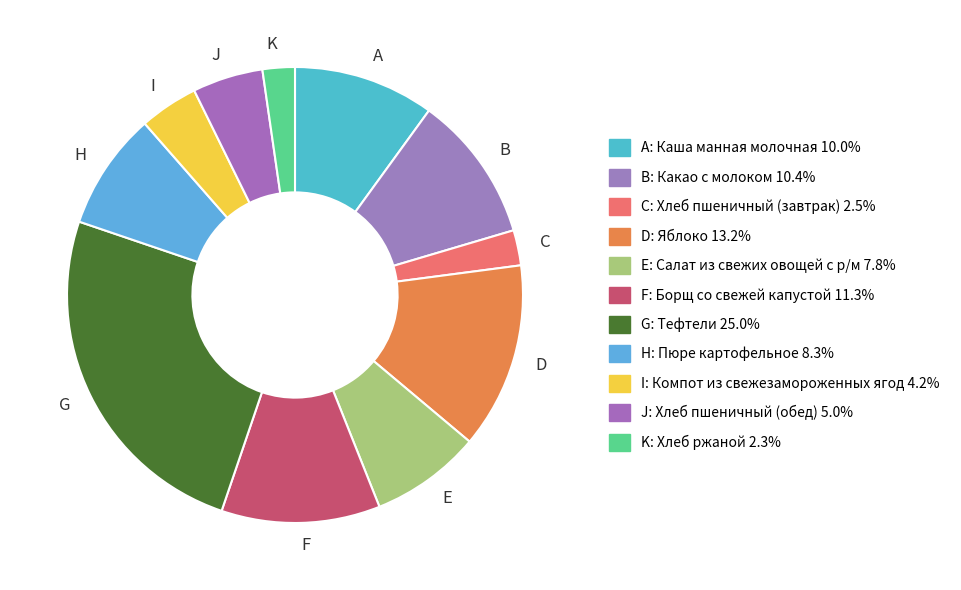

Which category has the biggest portion of the pie?

G